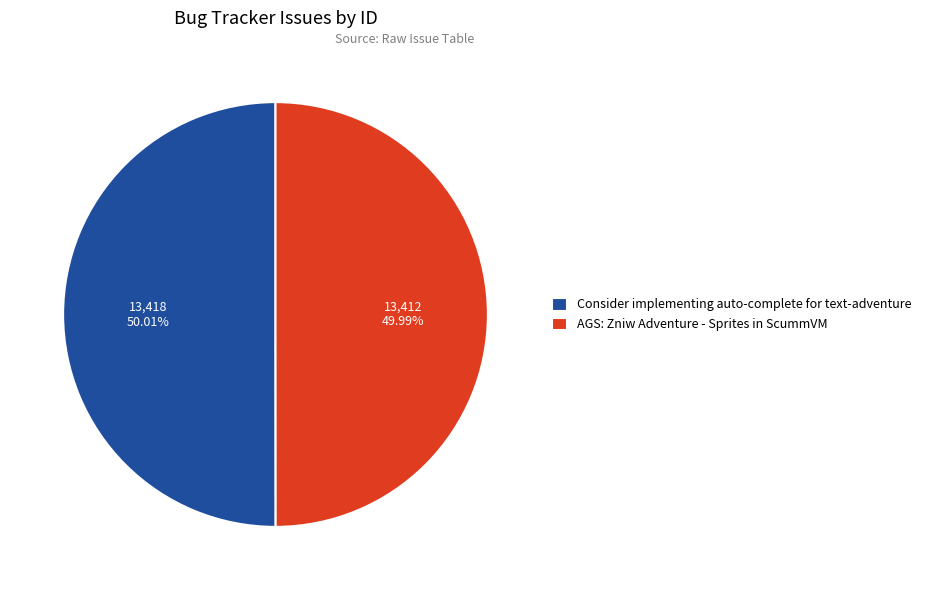

Approximately how many times larger is the value at AGS: Zniw Adventure - Sprites in ScummVM compared to Consider implementing auto-complete for text-adventure?

1.0